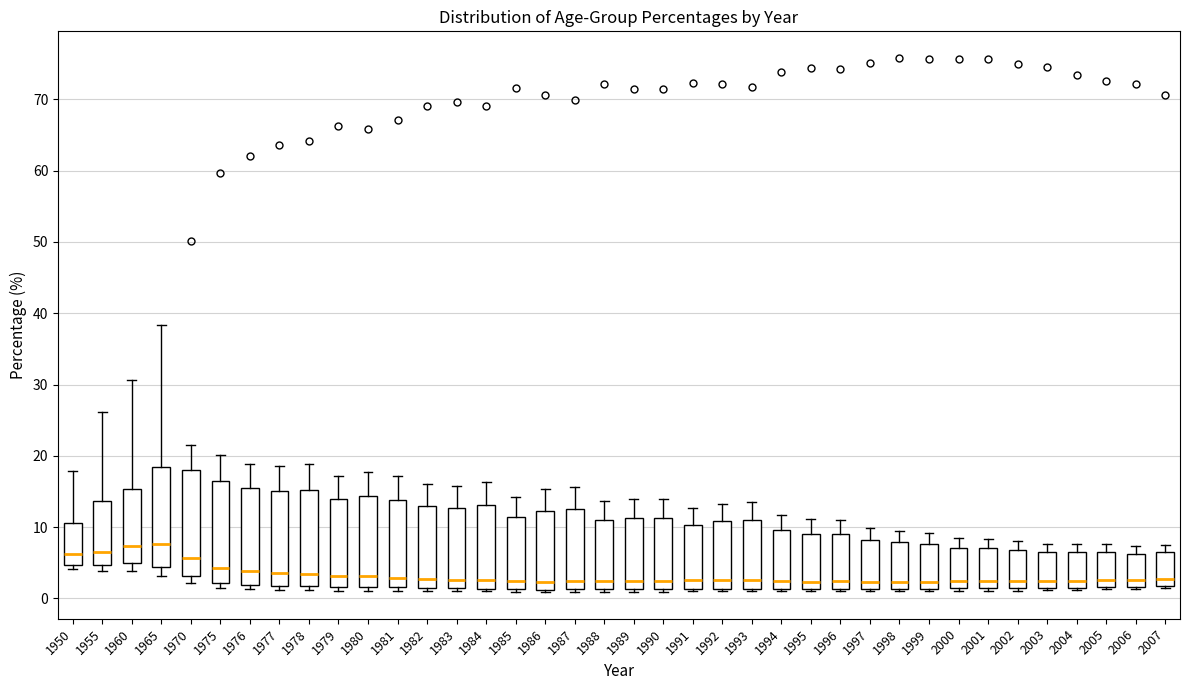

Where is the lower edge of the box at x = 1981 on the y-axis? The values are not printed on the chart, so give them approximately, as read against the axis.

2